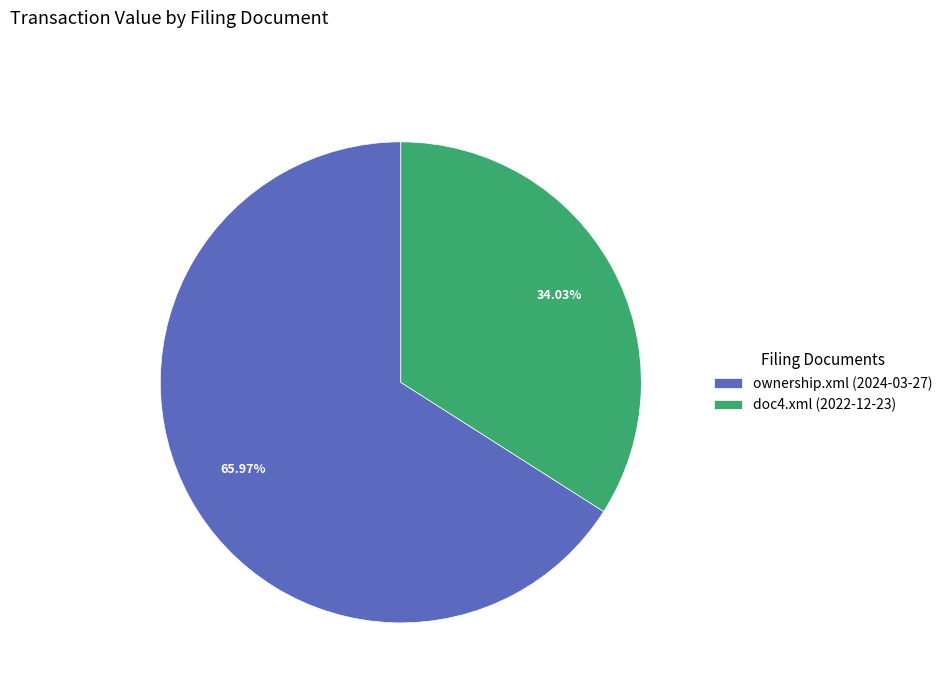

How many slices are in this pie chart?

2